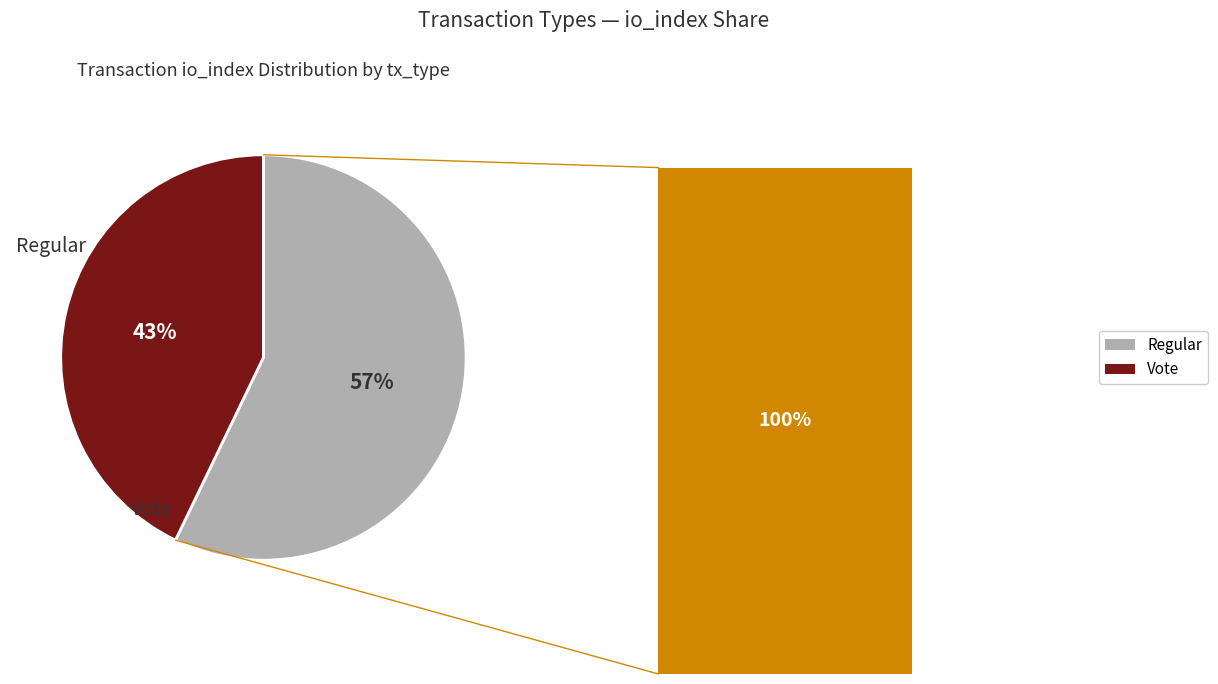

To the nearest percent, what is the difference between the largest and smallest slice percentages?

14%